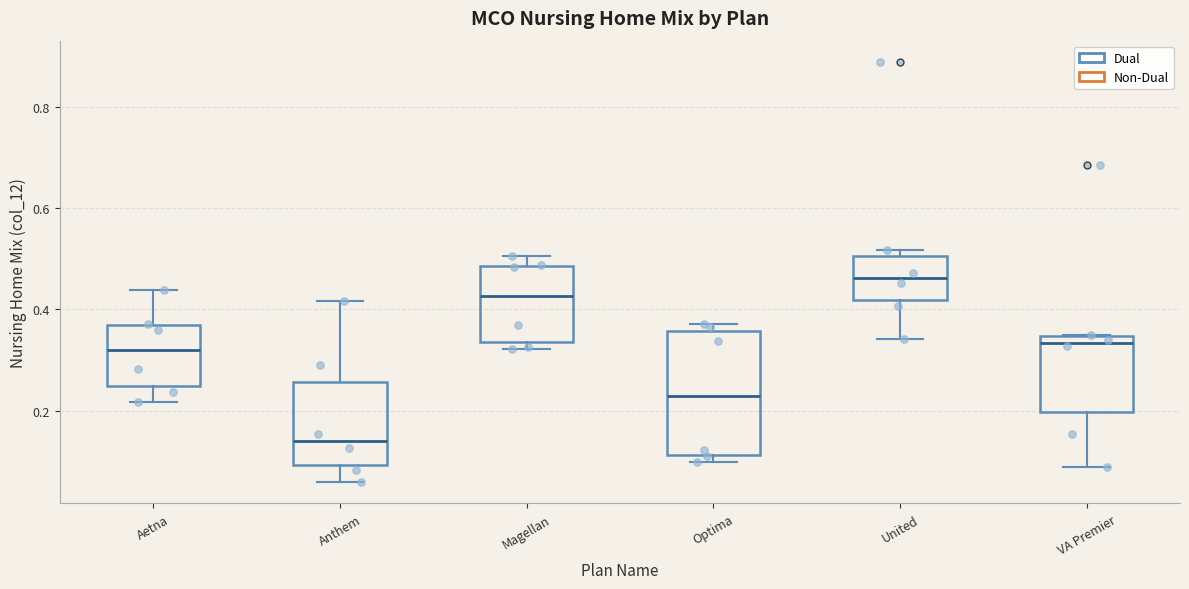

Reading left to right, transcribe this box plot: for each box, give where its median line is, the range the box spans, and where its two whiskers end, as read against the y-axis. The values are not printed on the chart, so give them approximately, as read against the axis.

Aetna: median 0.32, box 0.24 to 0.36, whiskers 0.22 to 0.44
Anthem: median 0.14, box 0.10 to 0.26, whiskers 0.06 to 0.42
Magellan: median 0.42, box 0.34 to 0.48, whiskers 0.32 to 0.50
Optima: median 0.22, box 0.12 to 0.36, whiskers 0.10 to 0.38
United: median 0.46, box 0.42 to 0.50, whiskers 0.34 to 0.52
VA Premier: median 0.34 (just below the box's upper edge), box 0.20 to 0.34, whiskers 0.08 to 0.34